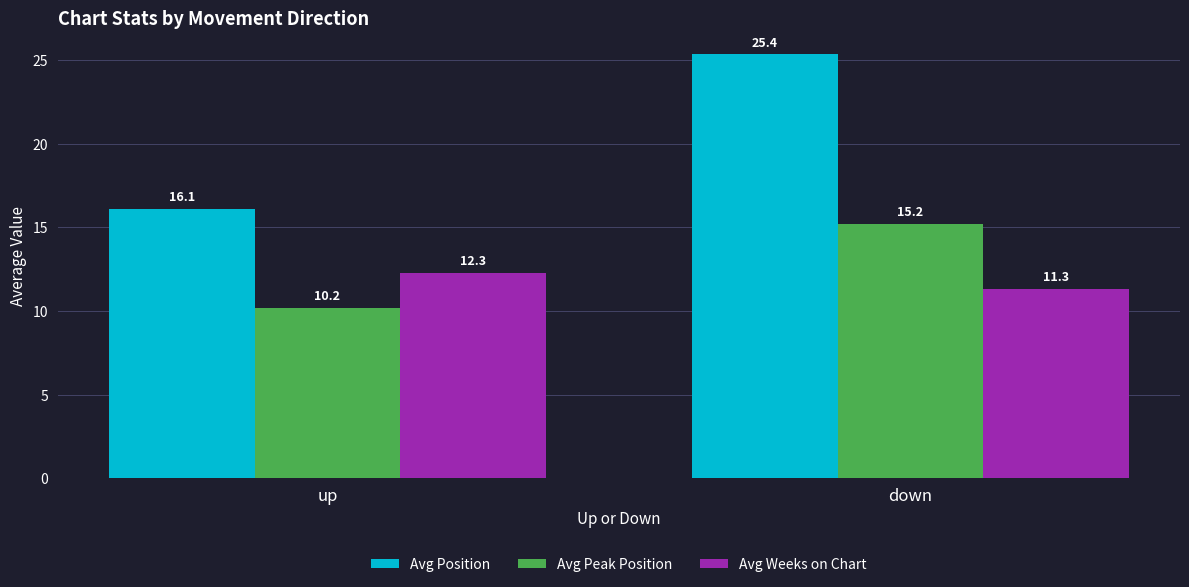

What is the difference between the maximum and minimum values in the Avg Peak Position series?

5.0